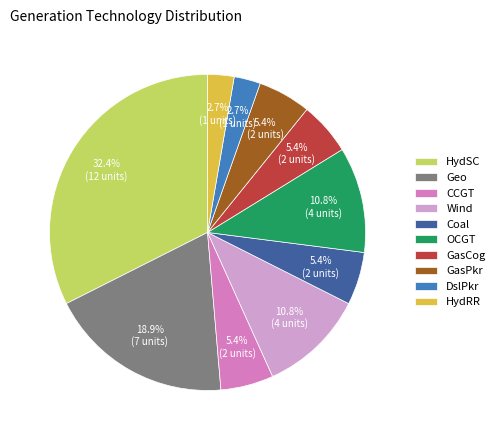

To the nearest percent, what is the difference between the largest and smallest slice percentages?

30%